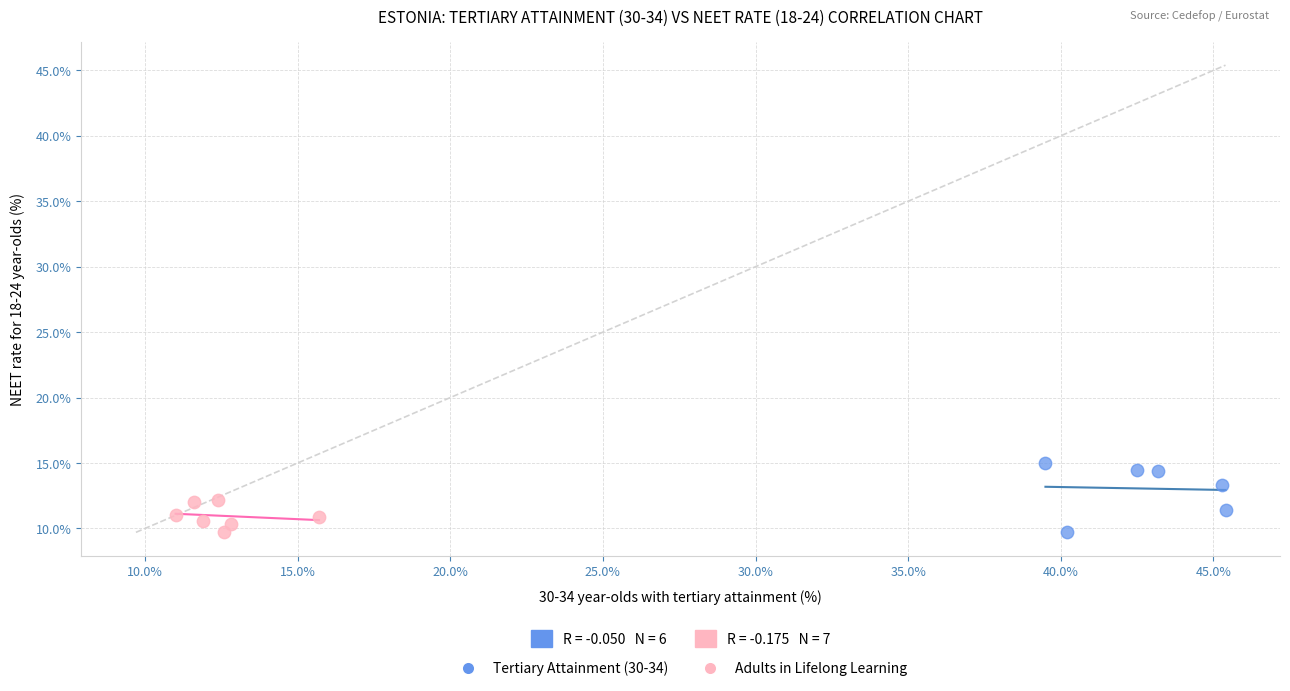

Which series has the largest Y range (max minus min)?

Tertiary Attainment (30-34)